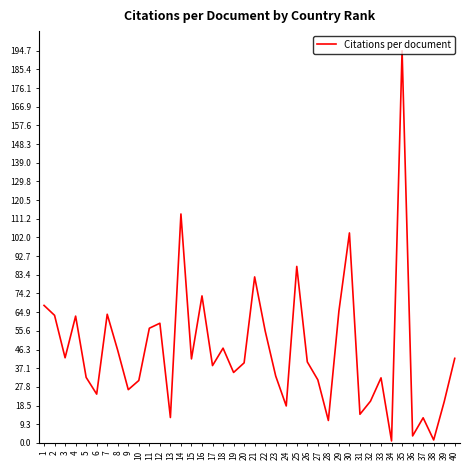

At which category does the chart reach its peak across all series?

35